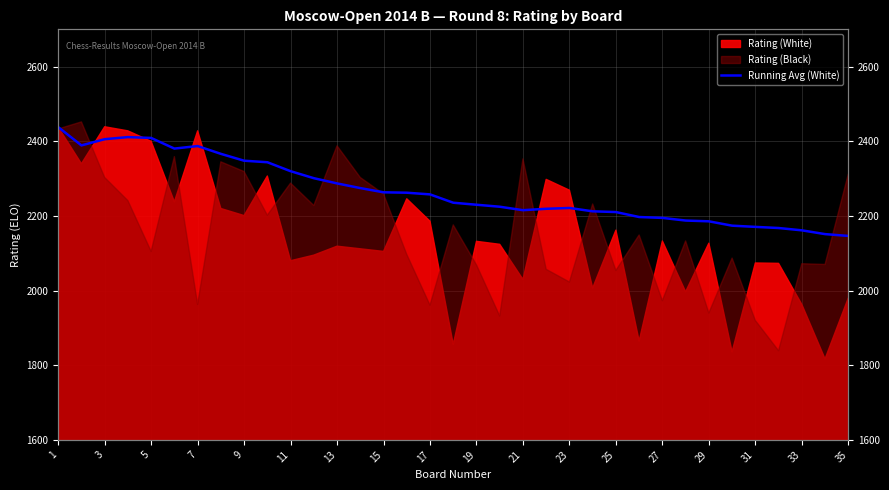

Between 3 and 1, which is larger?

1